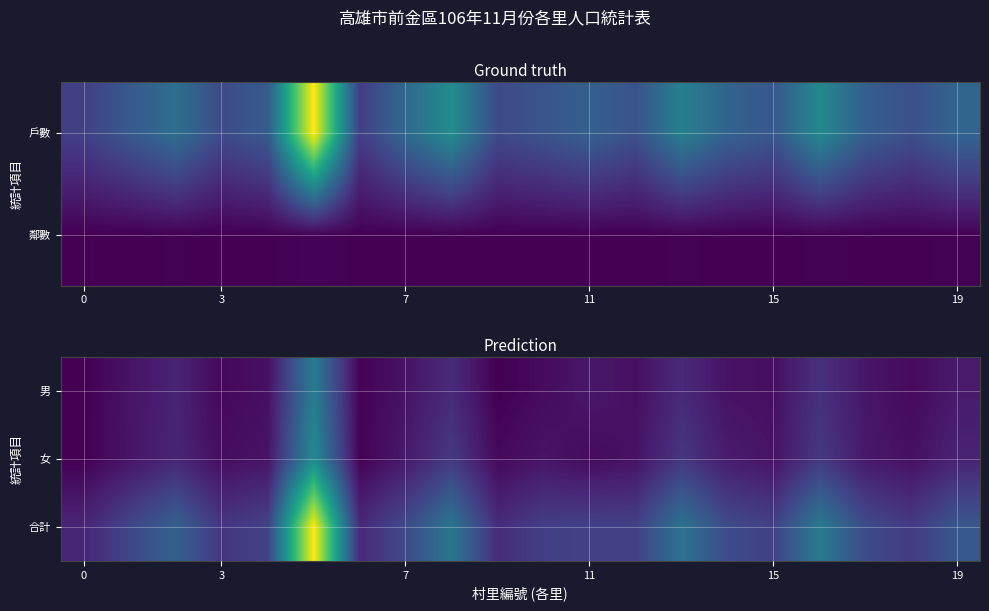

Reading left to right, what are all the values shown in this chart?

男: 381	570	735	453	532	1905	406	564	827	379	484	612	528	815	554	523	899	594	474	639
女: 382	582	767	505	566	2141	398	635	986	461	577	480	557	958	654	564	981	618	534	739
合計: 763	1152	1502	958	1098	4046	804	1199	1813	840	1061	1092	1085	1773	1208	1087	1880	1212	1008	1378